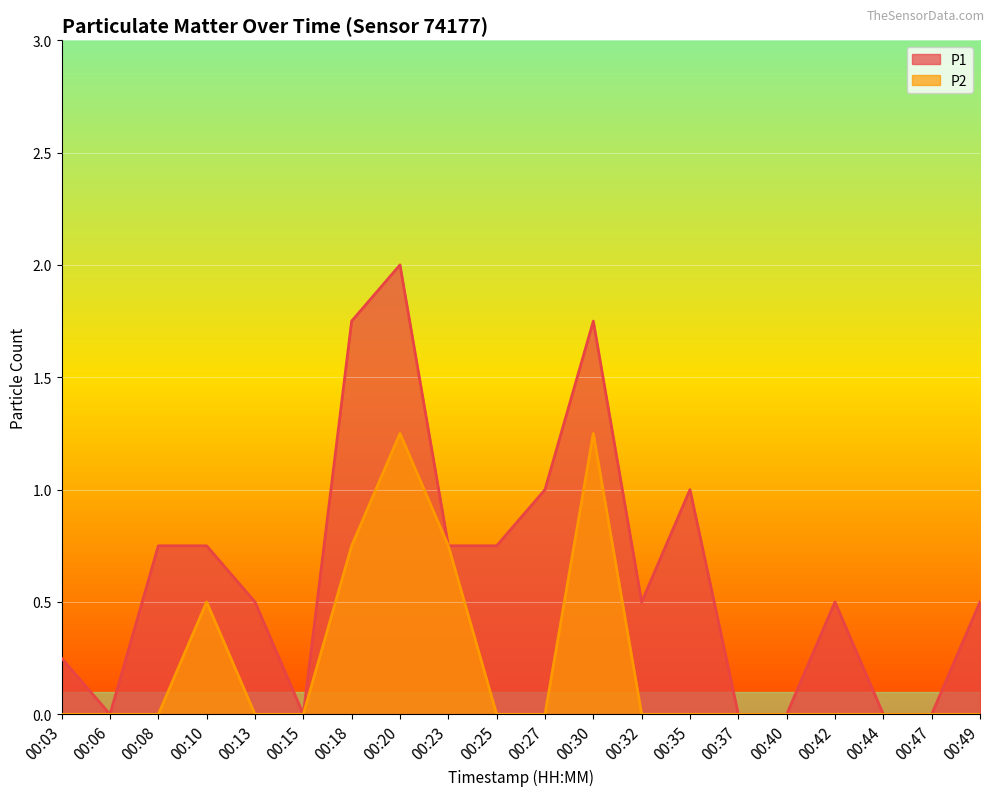

Is the value of P1 at 00:25 greater than the value of P2 at 00:44?

Yes